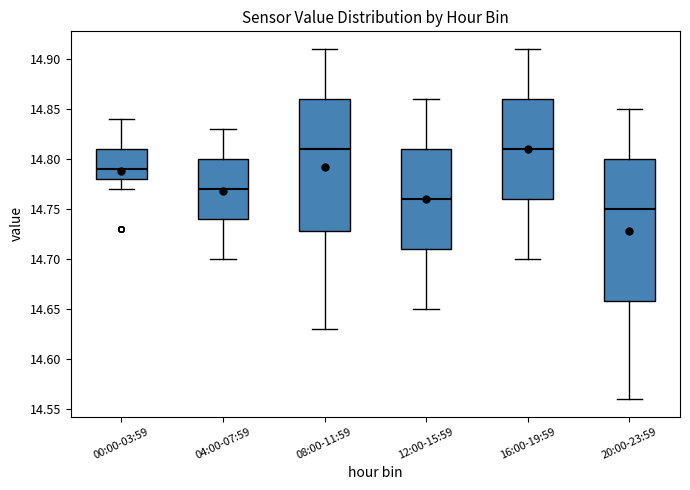

Reading left to right, transcribe this box plot: for each box, give where its median line is, the range the box spans, and where its two whiskers end, as read against the y-axis. The values are not printed on the chart, so give them approximately, as read against the axis.

00:00-03:59: median 14.79, box 14.78 to 14.81, whiskers 14.77 to 14.84
04:00-07:59: median 14.77, box 14.74 to 14.80, whiskers 14.70 to 14.83
08:00-11:59: median 14.81, box 14.73 to 14.86, whiskers 14.63 to 14.91
12:00-15:59: median 14.76, box 14.71 to 14.81, whiskers 14.65 to 14.86
16:00-19:59: median 14.81, box 14.76 to 14.86, whiskers 14.70 to 14.91
20:00-23:59: median 14.75, box 14.66 to 14.80, whiskers 14.56 to 14.85